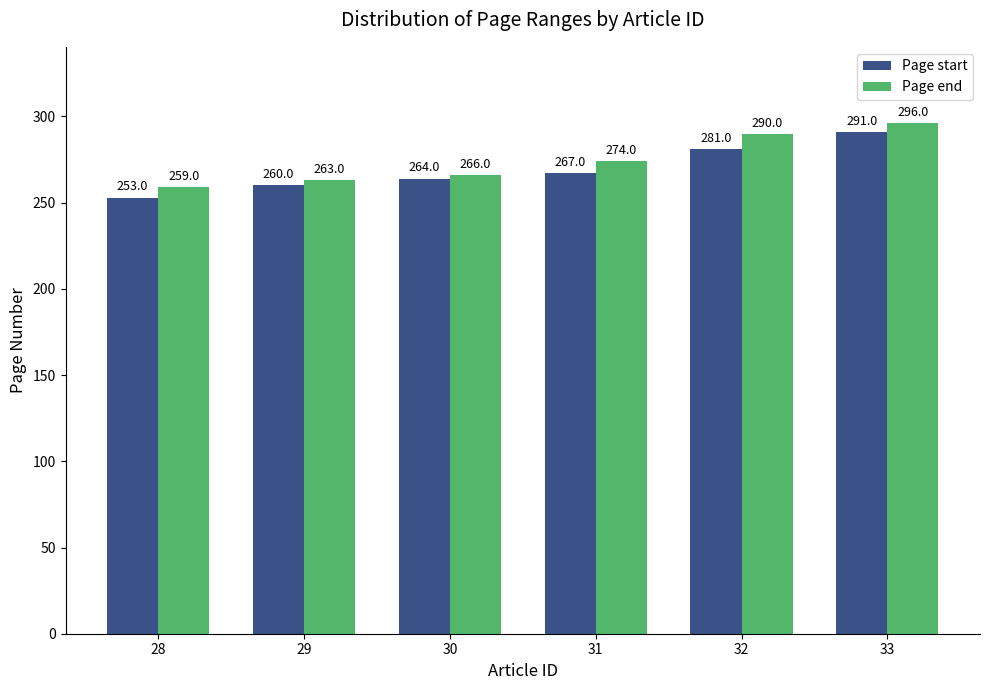

Is the value of Page end at 30 greater than the value of Page start at 29?

Yes